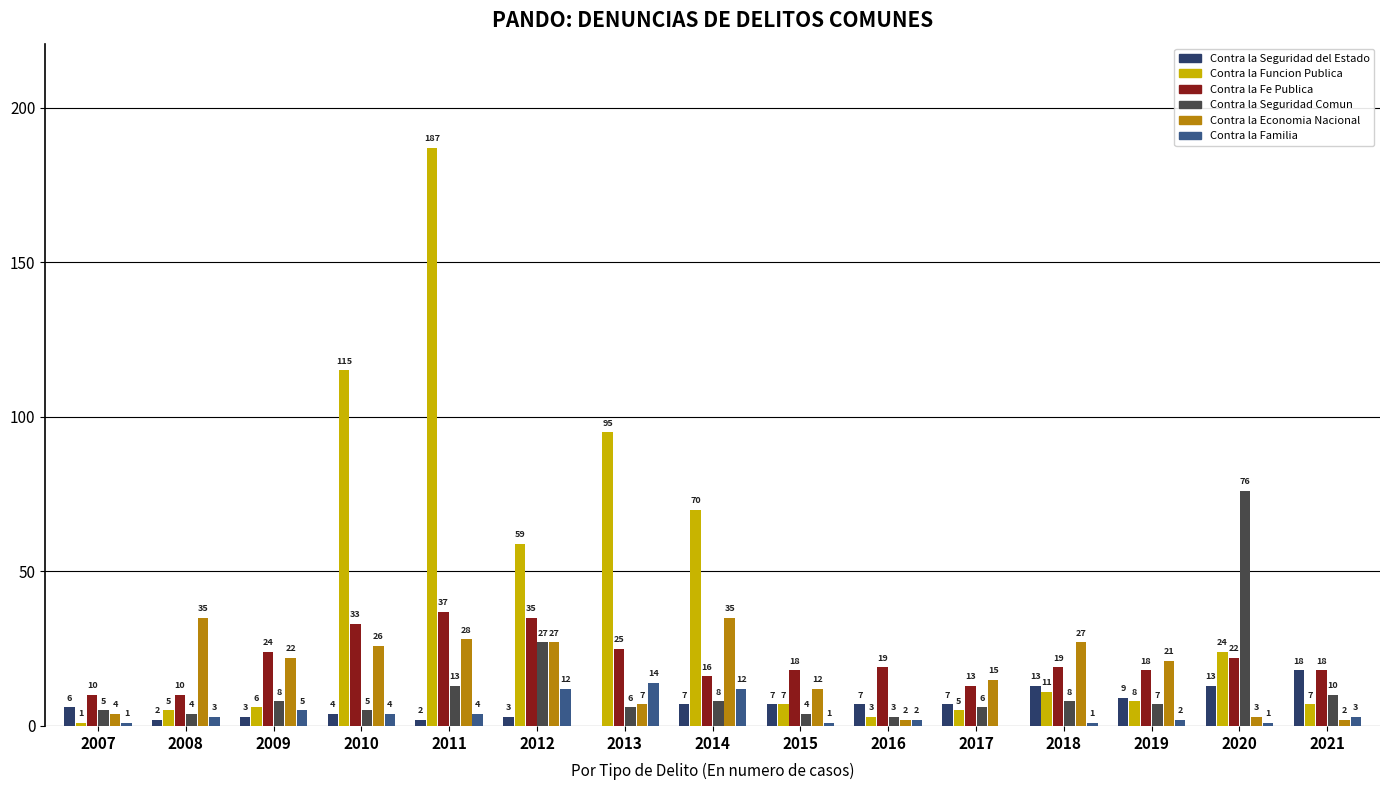

At which label does Contra la Seguridad Comun first exceed 7?

2009